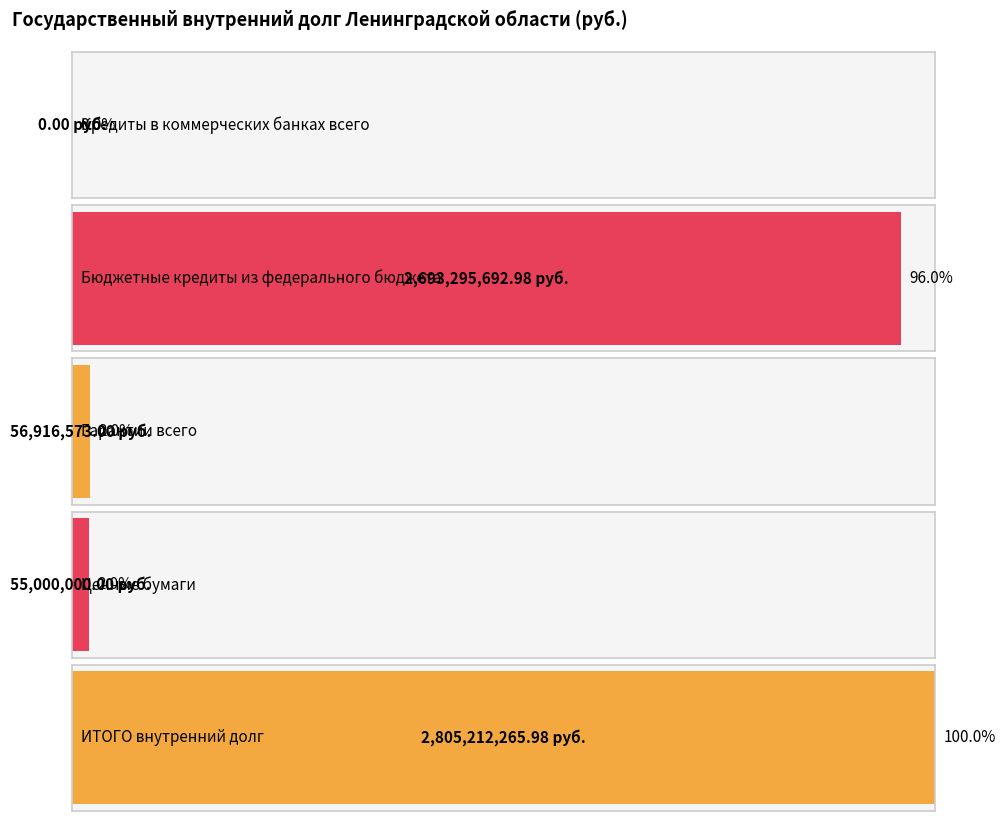

Rank the categories by value from highest to lowest.

ИТОГО внутренний долг, Бюджетные кредиты из федерального бюджета, Гарантии всего, Ценные бумаги, Кредиты в коммерческих банках всего